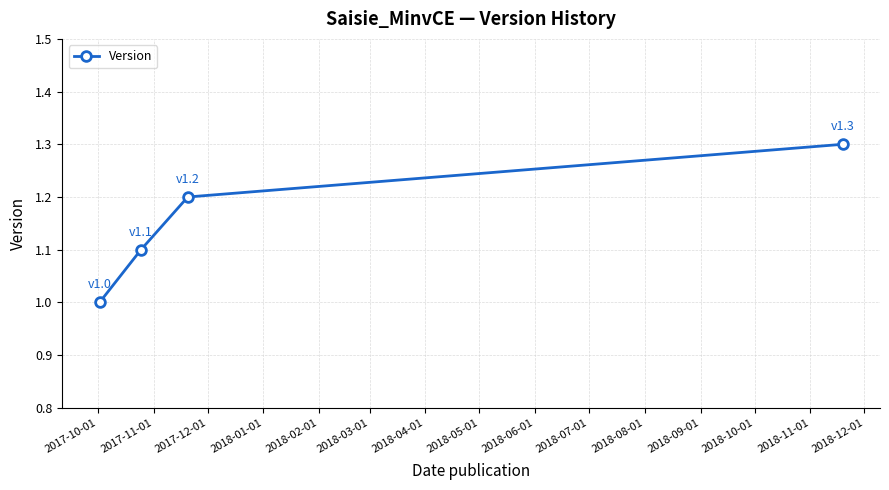

Reading right to left, list all the values displayed in this chart.

1.3	1.2	1.1	1.0